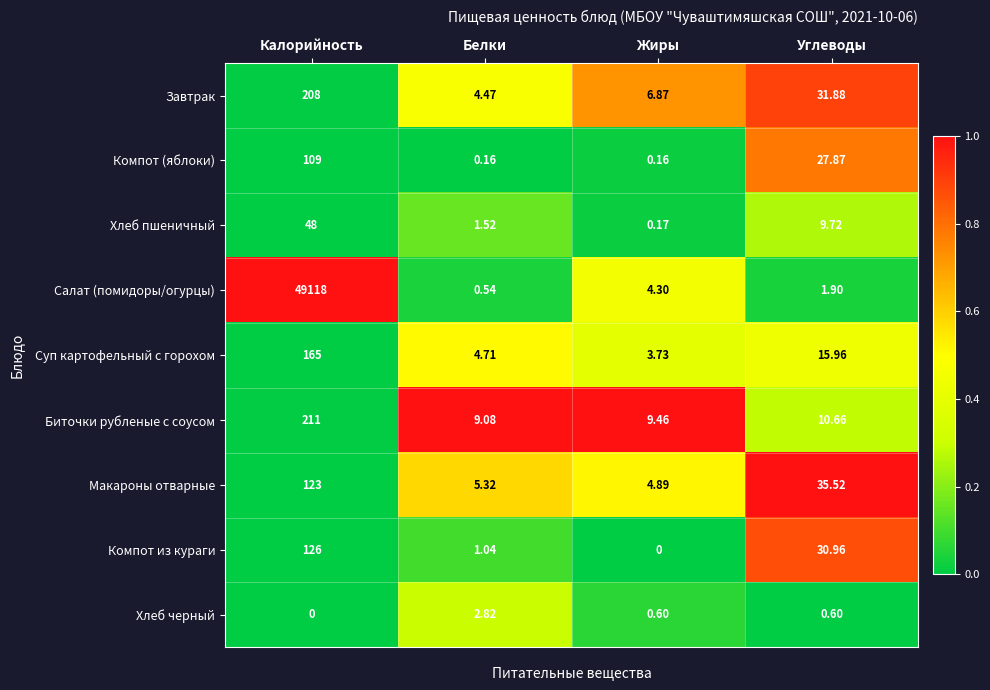

What is the total value across all series at Жиры?

30.2